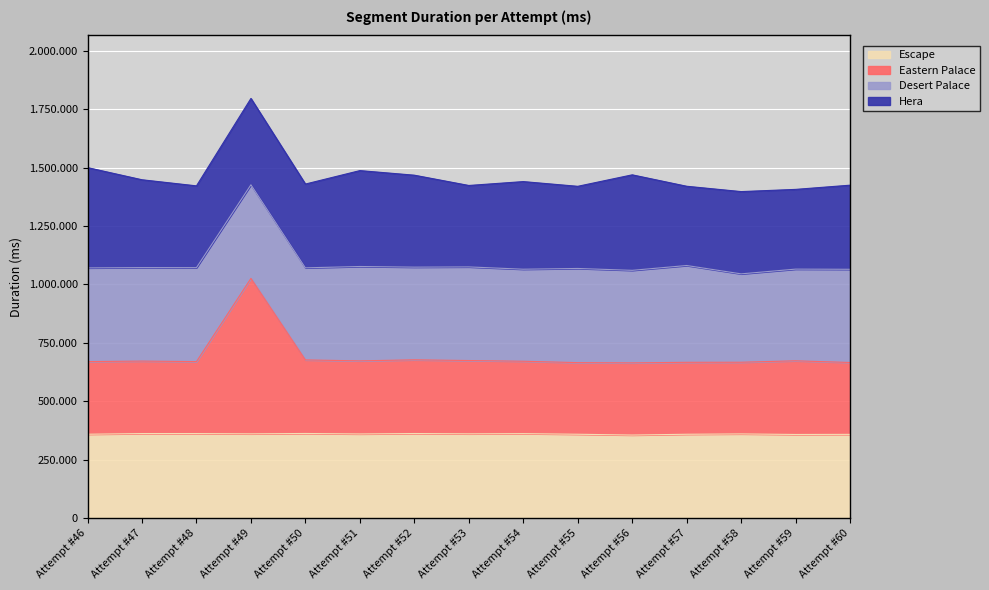

List the labels in order of Escape value, smallest first.

Attempt #56, Attempt #59, Attempt #60, Attempt #57, Attempt #55, Attempt #46, Attempt #51, Attempt #58, Attempt #49, Attempt #53, Attempt #54, Attempt #48, Attempt #47, Attempt #52, Attempt #50